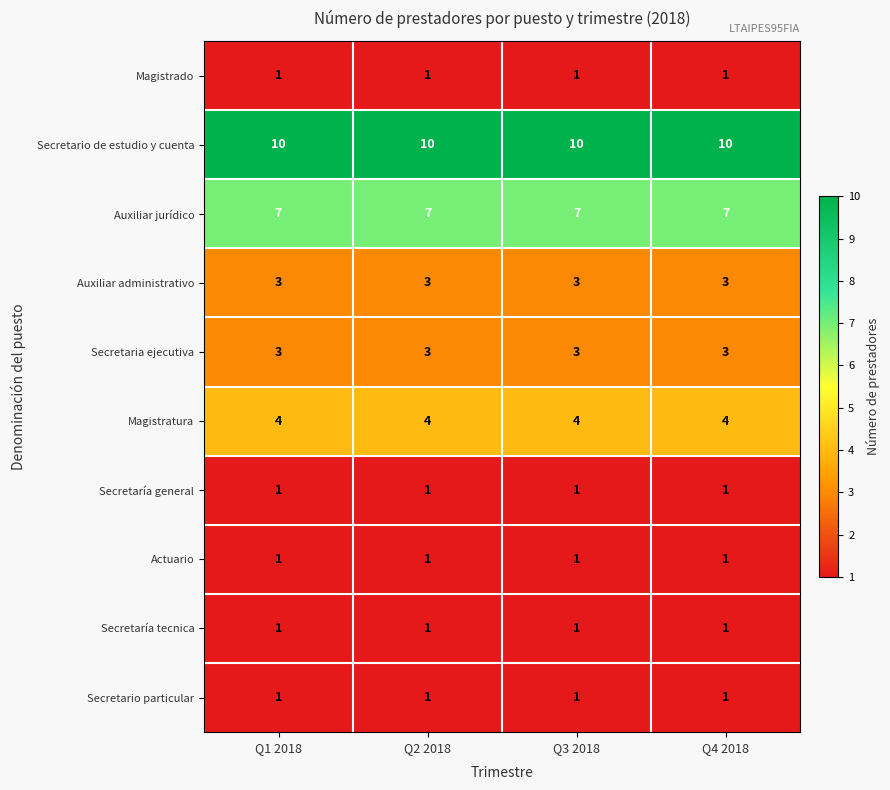

What is the approximate value of Magistratura at Q2 2018?

4